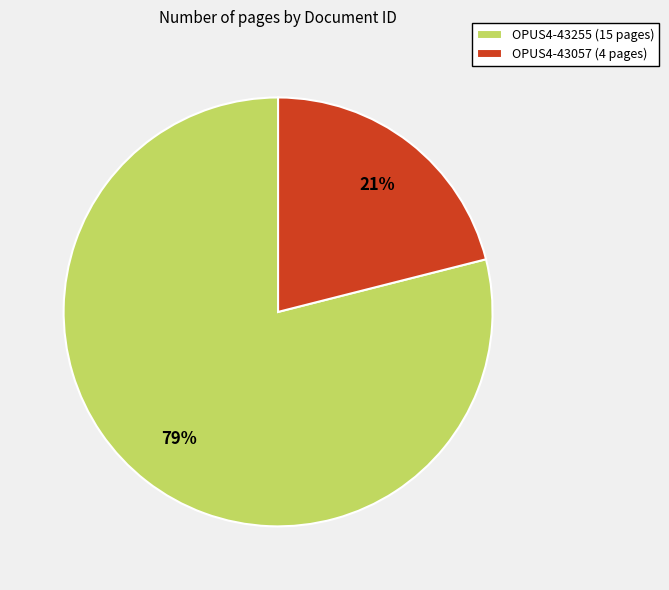

Approximately how many times larger is the value at OPUS4-43057 compared to OPUS4-43255?

0.3